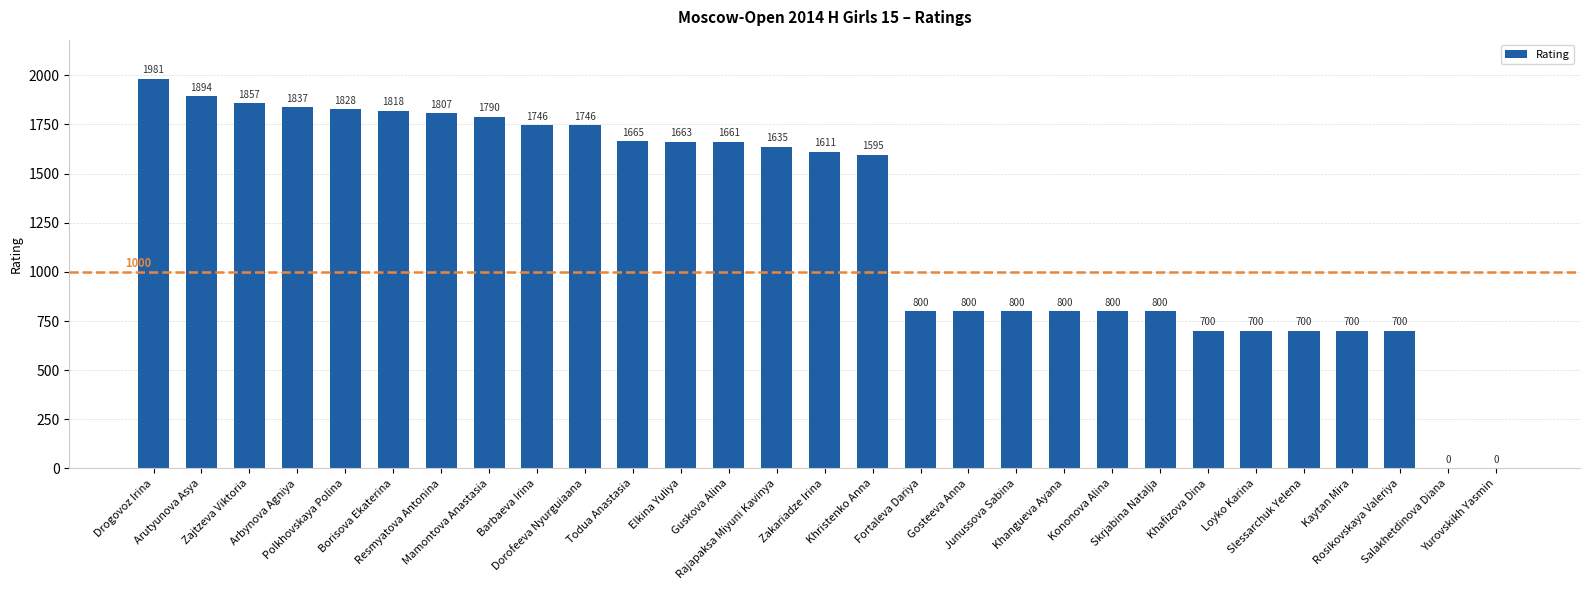

True or false: the data shows 2797 at Zajtzeva Viktoria.

False